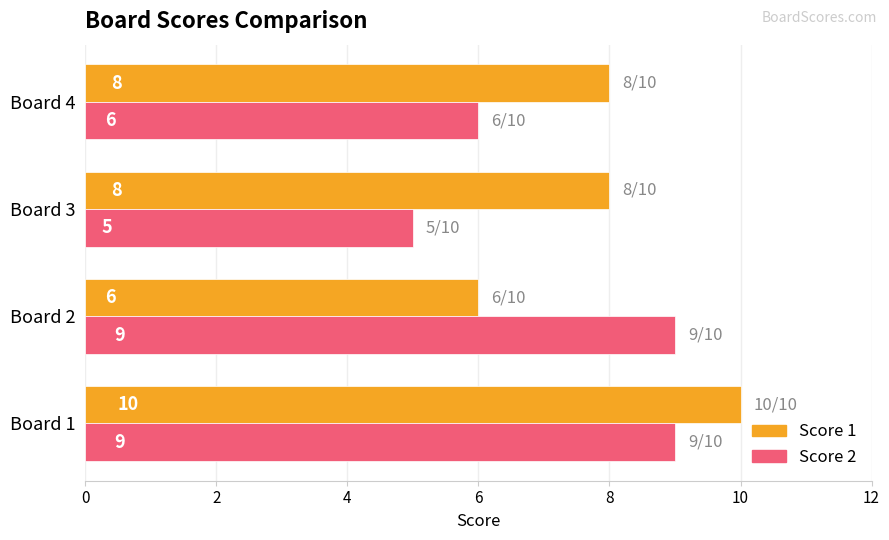

What is the difference between the maximum and second lowest values in the Score 2 series?

3